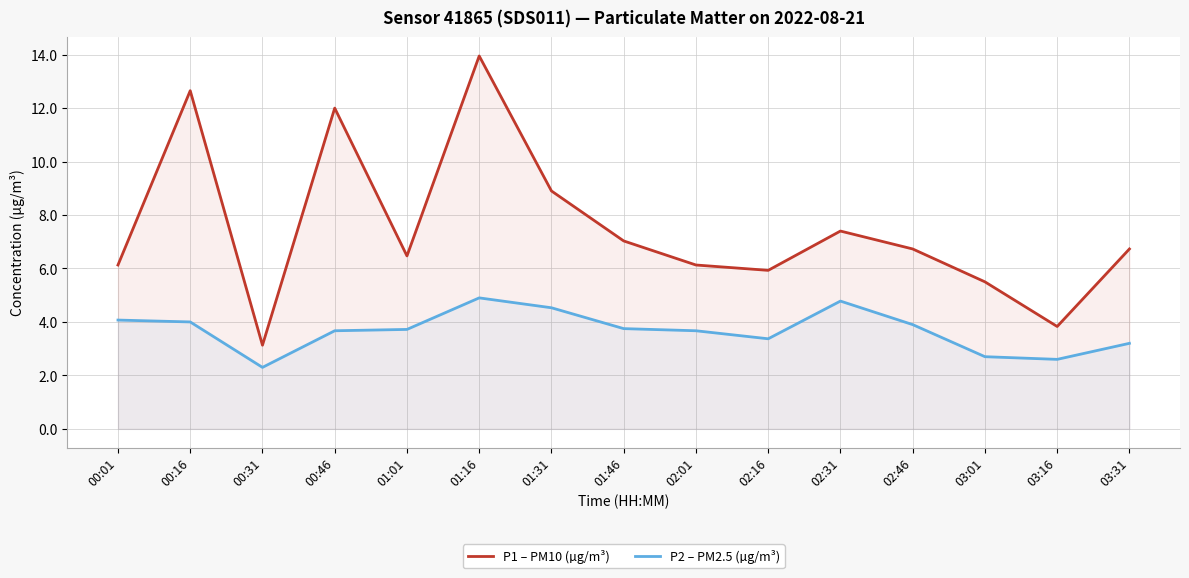

What is the sum of the P2 – PM2.5 (µg/m³) values at 00:46 and 01:31?

8.2